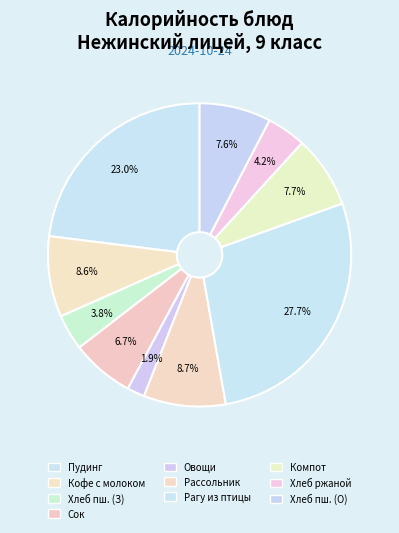

Rank the categories by value from highest to lowest.

Рагу из птицы, Пудинг из творога с джемом, Рассольник Ленинградский, Кофейный напиток с молоком, Компот из свежих плодов, Хлеб пшеничный (обед), Сок фруктовый, Хлеб ржаной, Хлеб пшеничный (завтрак), Овощи свежие в нарезке